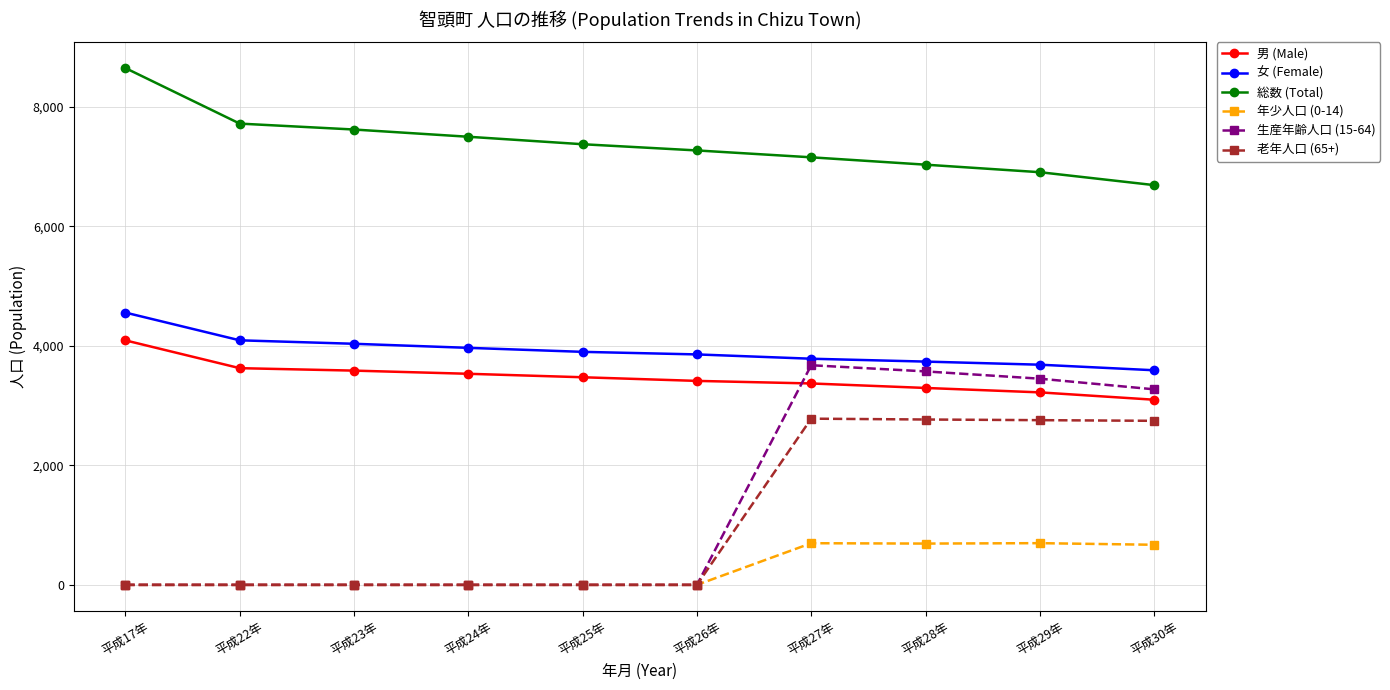

What is the label of the 4th point from the left?

平成24年